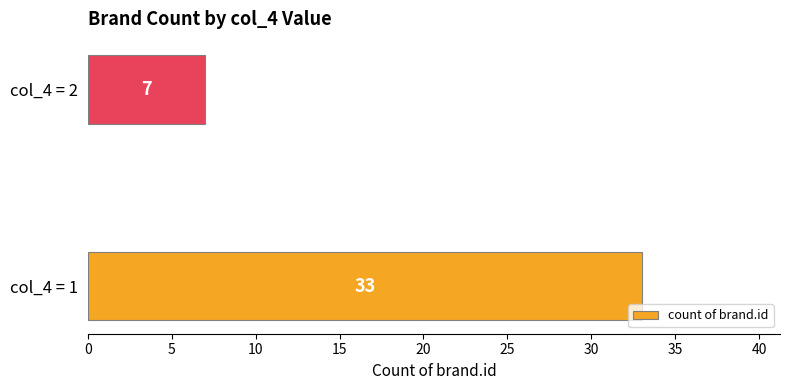

Reading bottom to top, list all the values displayed in this chart.

col_4 = 1=33	col_4 = 2=7